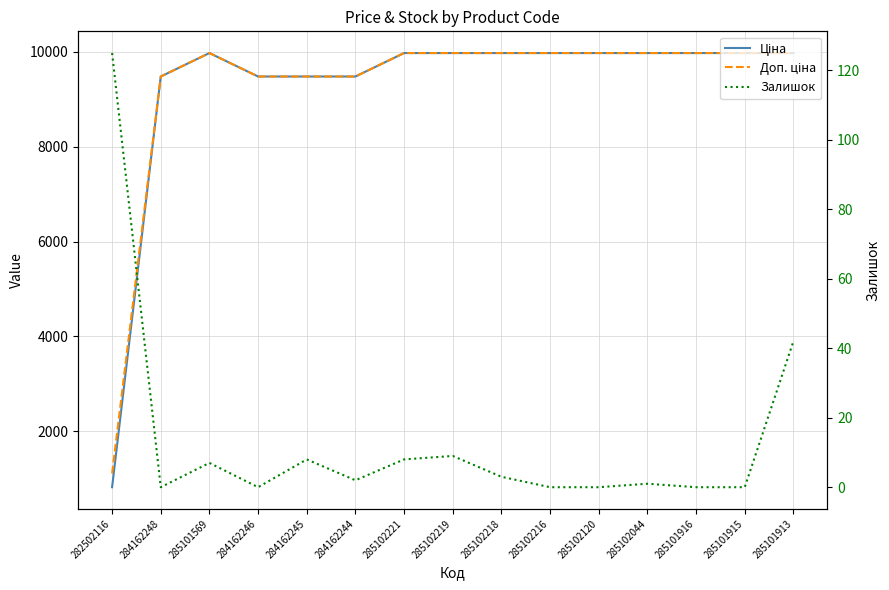

What is the difference between the second highest and minimum values in the Ціна series?

9156.5